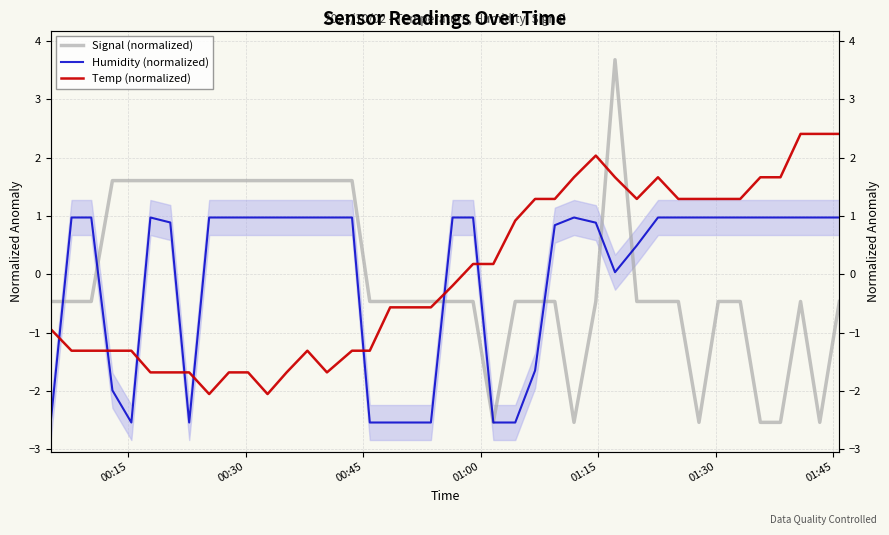

The value of Signal (normalized) at 20 is -0.3. True or false?

False